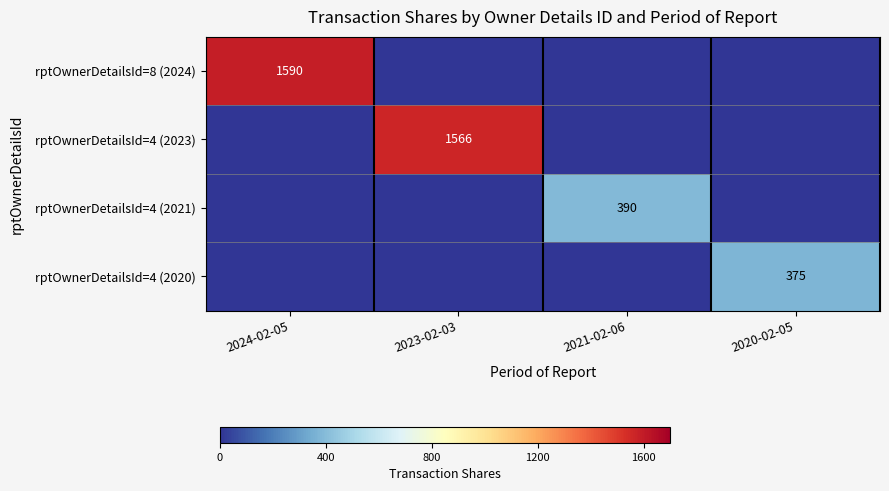

True or false: rptOwnerDetailsId=4 (2021) has a value of 390 at 2021-02-06.

True